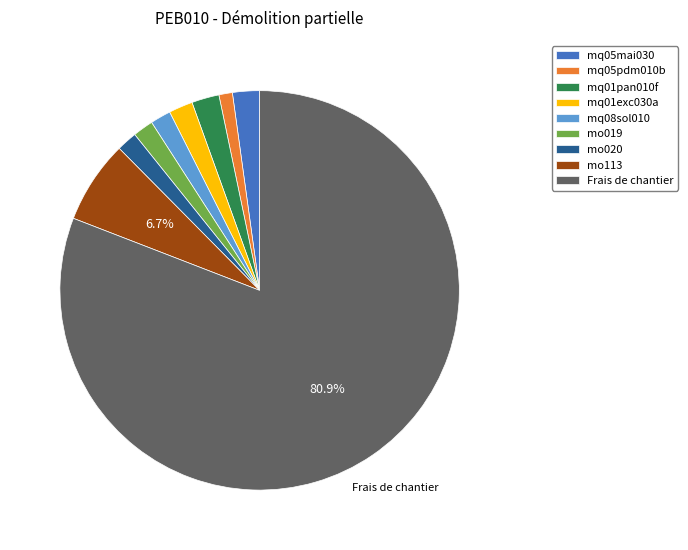

To the nearest percent, what is the difference between the largest and smallest slice percentages?

80%